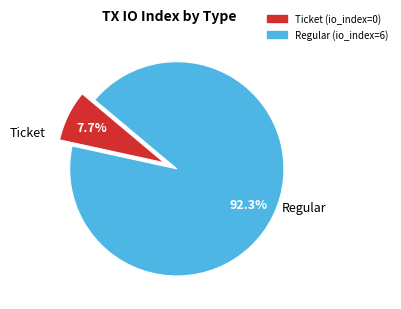

How many segments does this pie chart have?

2